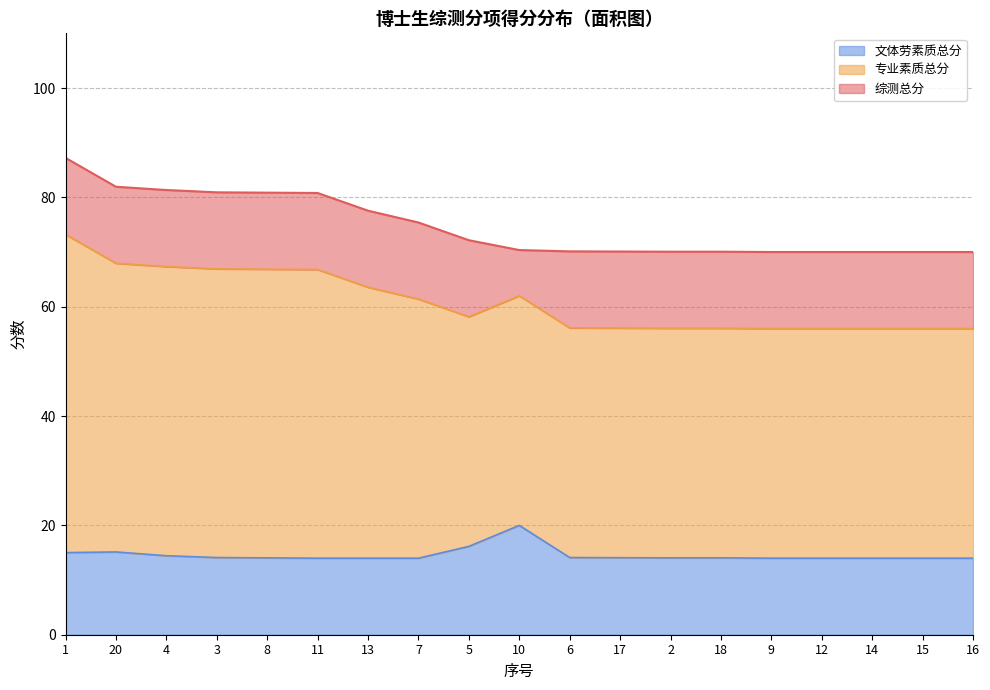

True or false: 文体劳素质总分 and 综测总分 intersect in this chart.

False